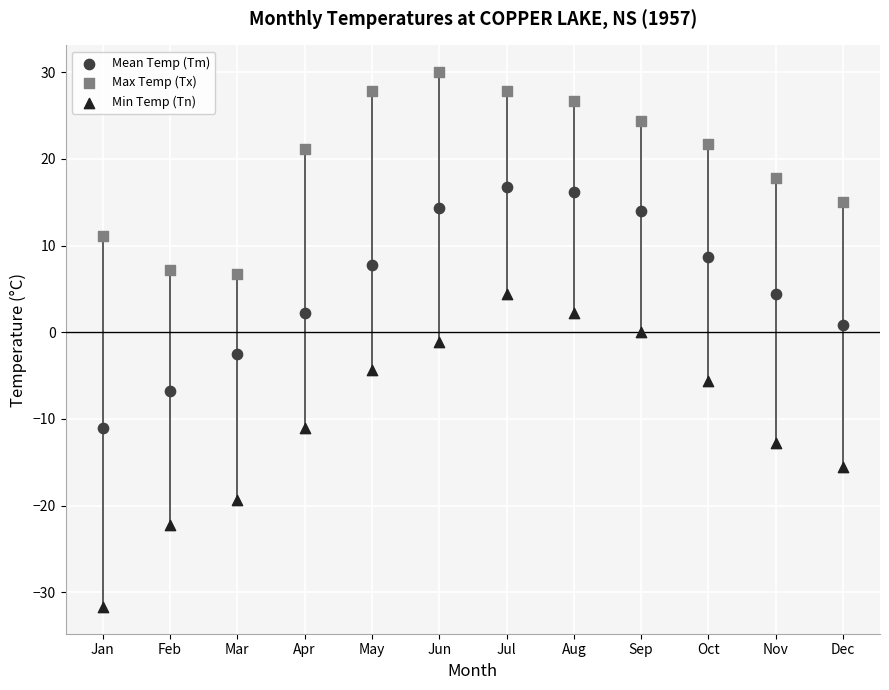

Which series contains the highest Y value?

Max Temp (Tx)